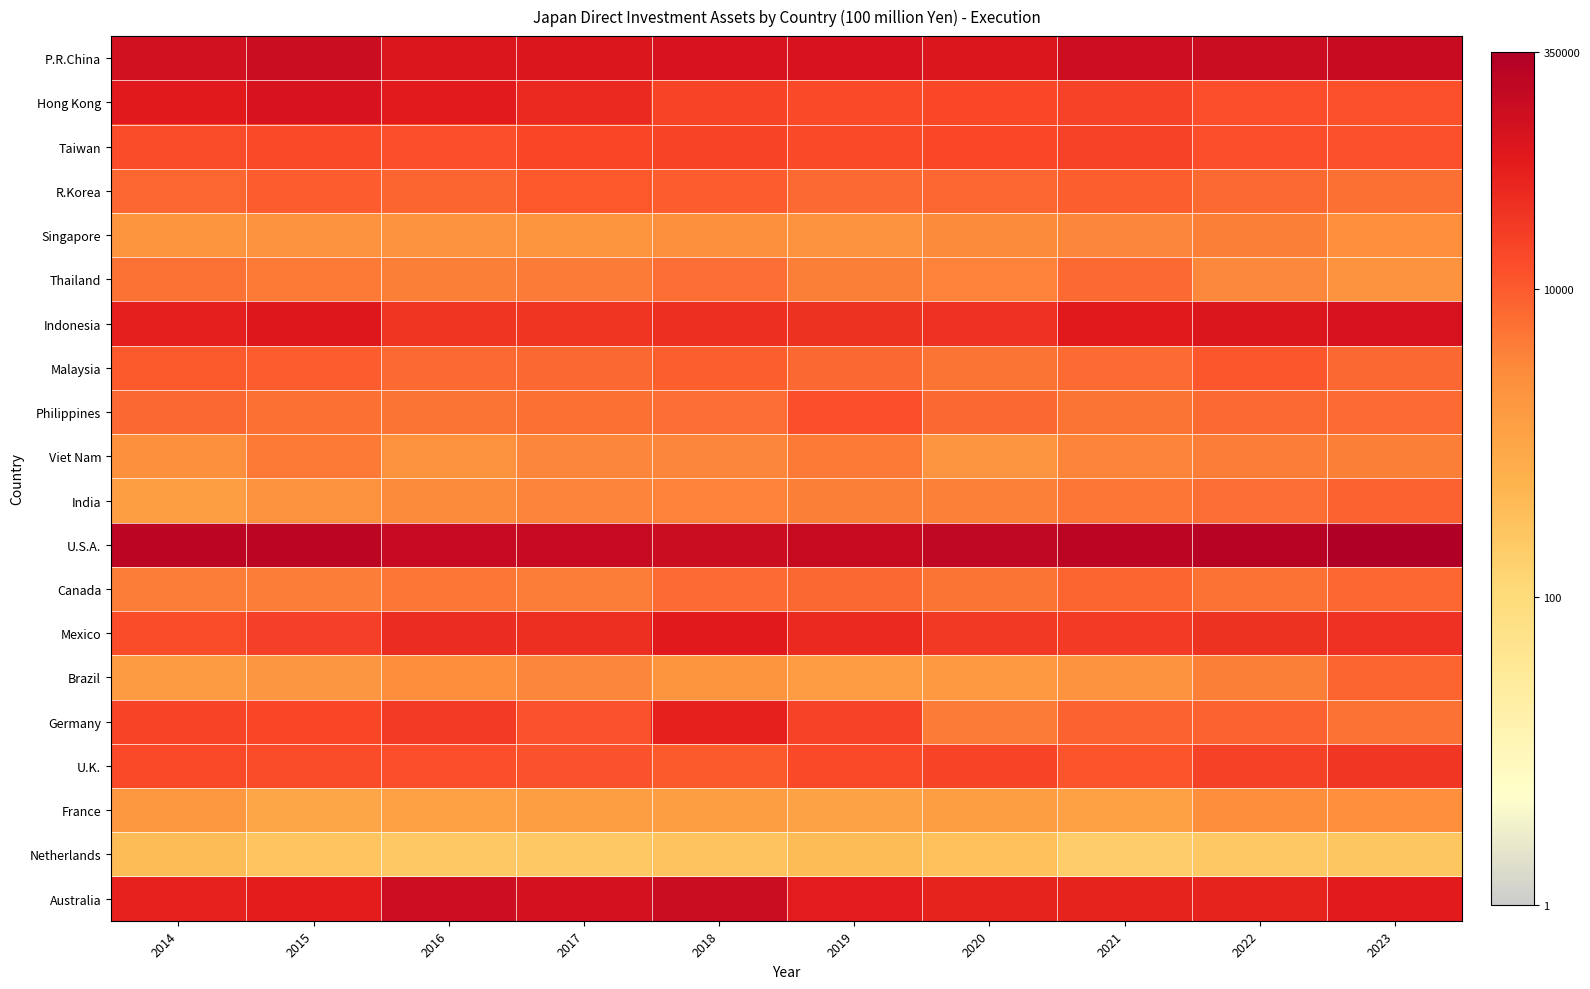

Count the number of data series in this chart.

20